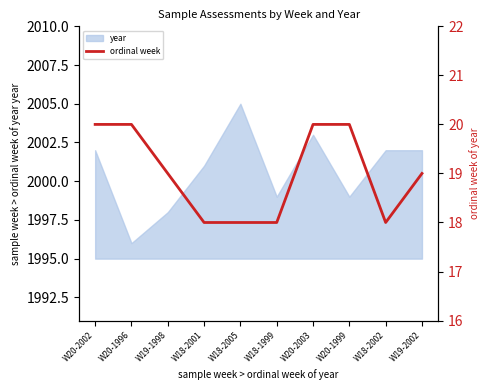

What is the label of the 4th point from the right?

W20-2003